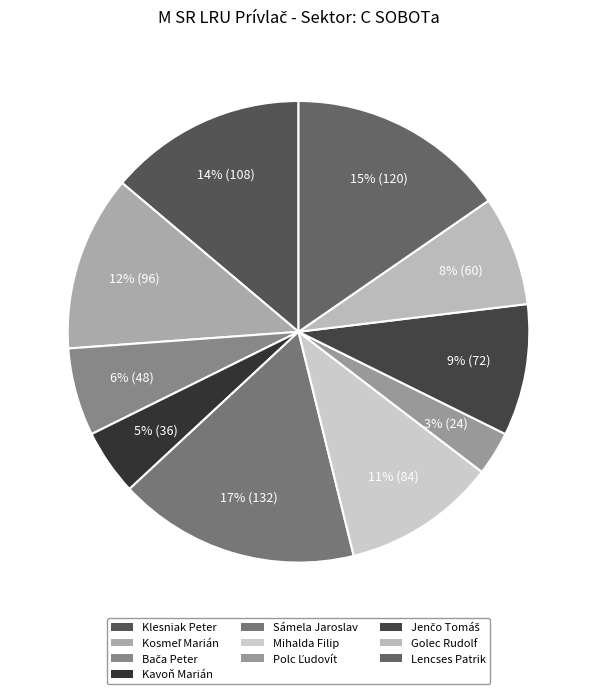

To the nearest percent, what portion does Jenčo Tomáš represent?

9%